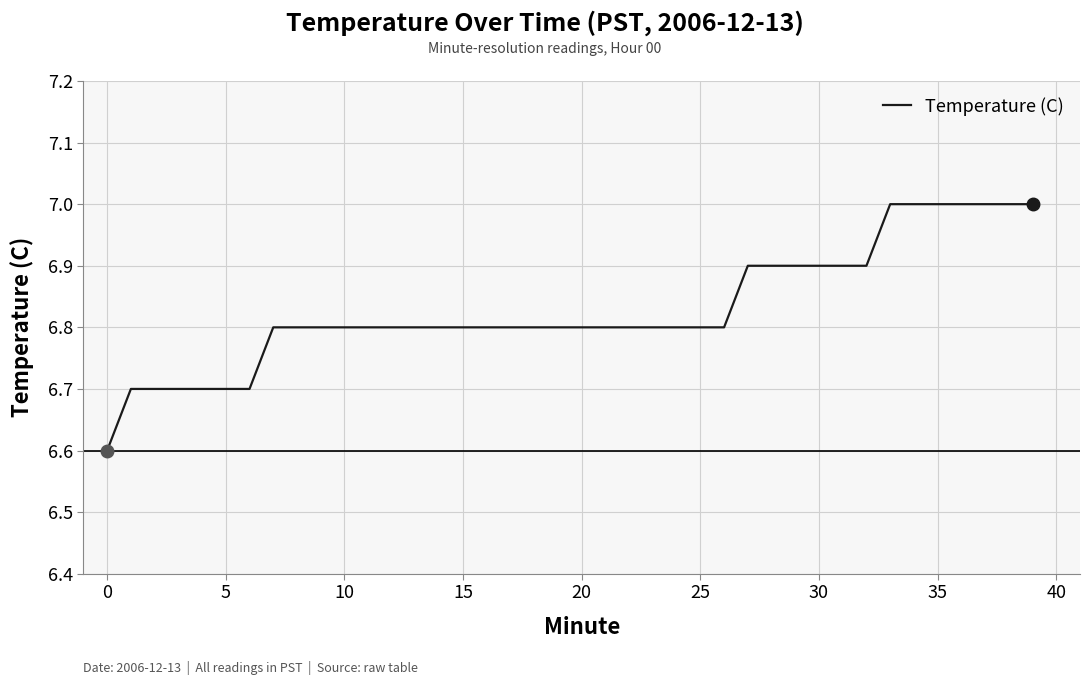

What is the greatest value displayed?

7.0